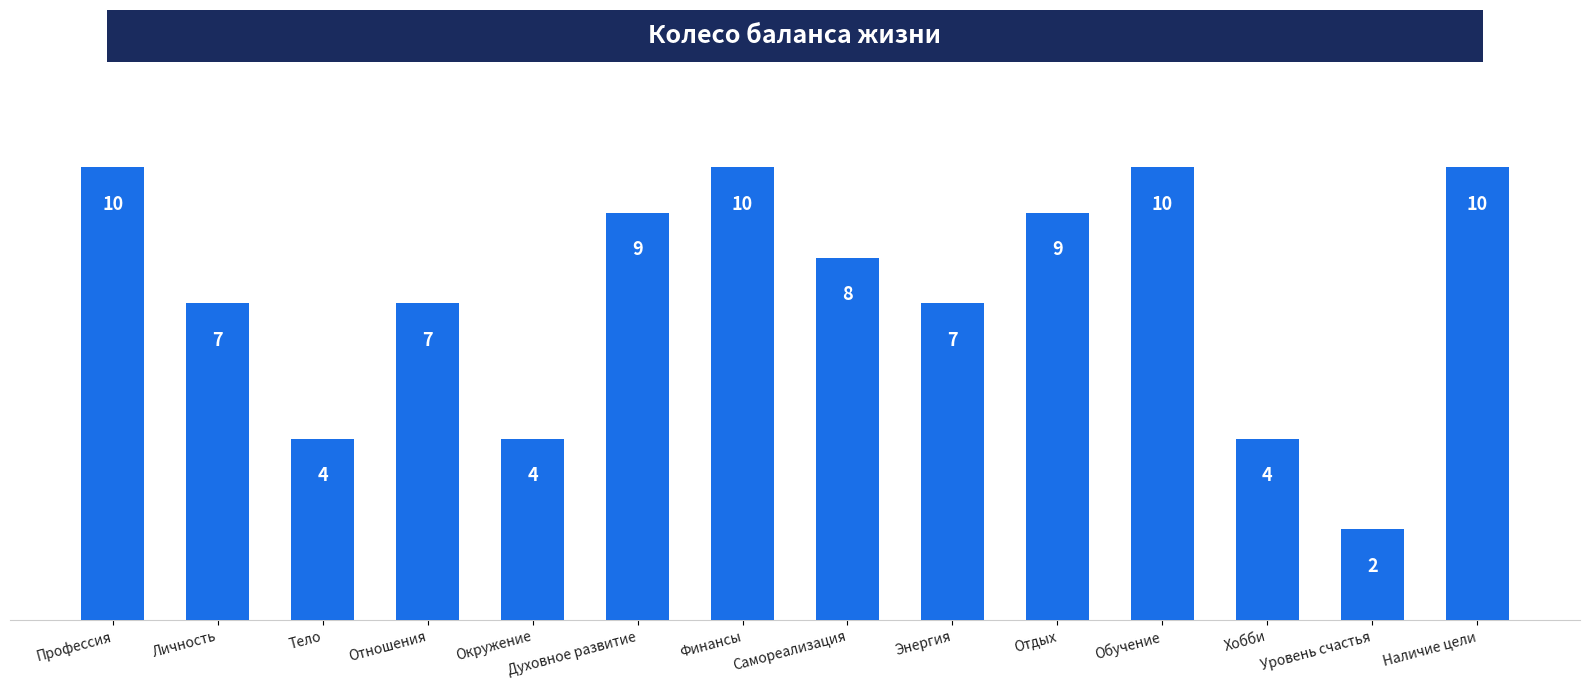

What is the minimum value shown in the chart?

2